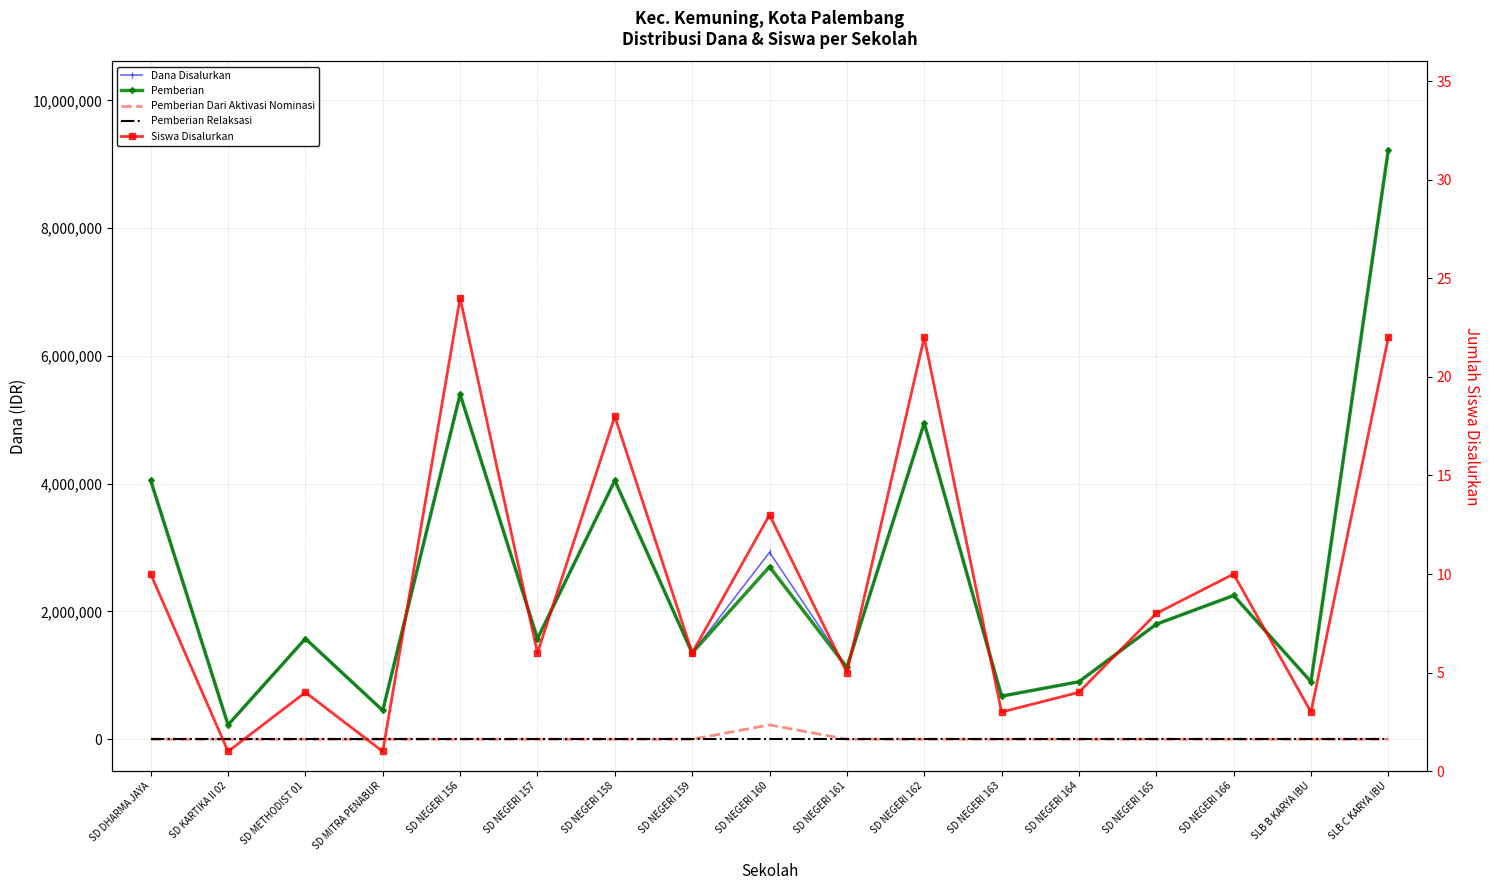

What is the approximate value of Dana Disalurkan at SD NEGERI 160?

2925000